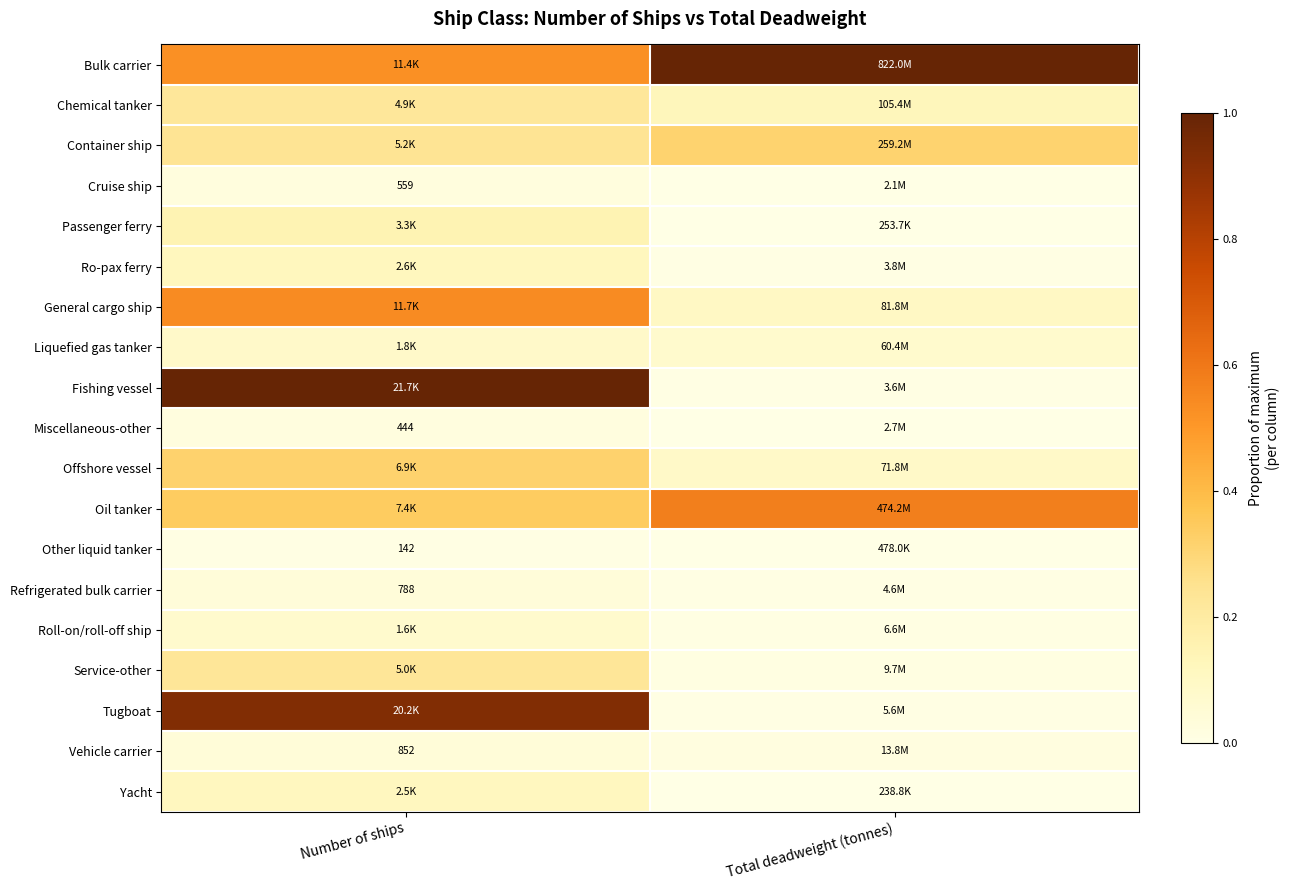

Which category has the highest value across all series?

Total deadweight (tonnes)